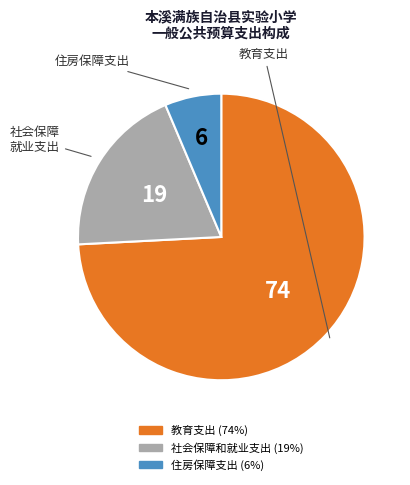

Combined, do 住房保障支出 and 社会保障和就业支出 account for over 50%?

No